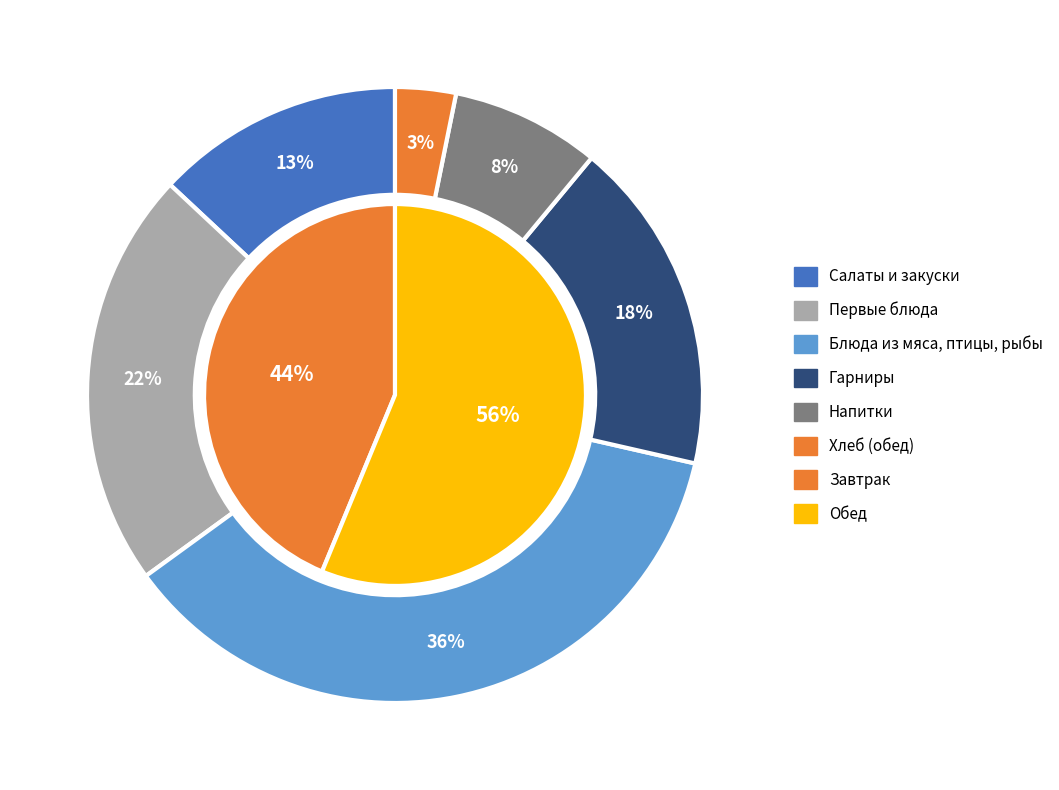

Which slice is the largest?

Блюда из мяса, птицы, рыбы